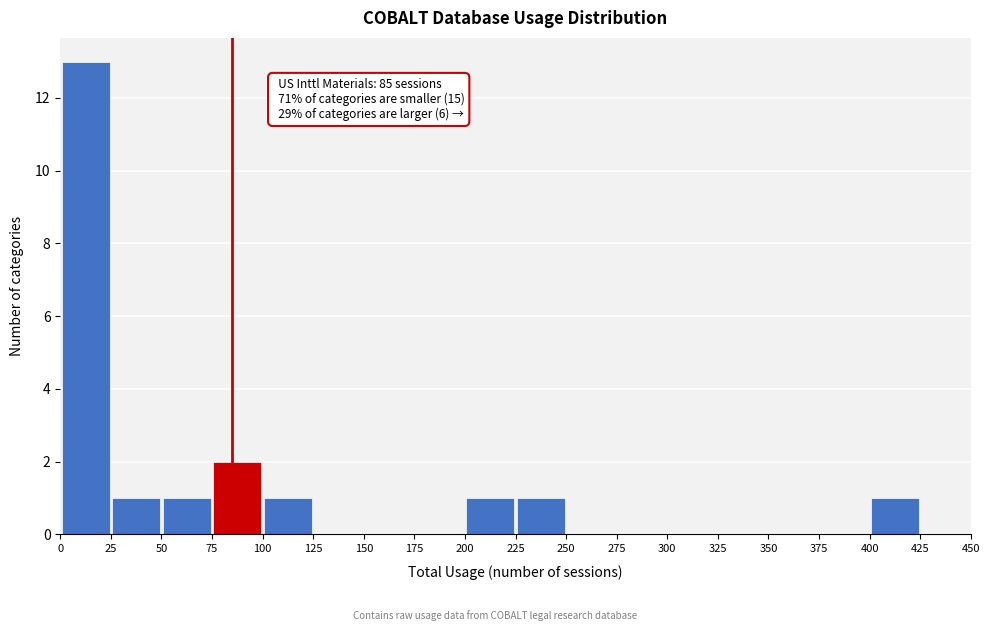

Over which range of the x-axis is the bar tallest?

0 to 25